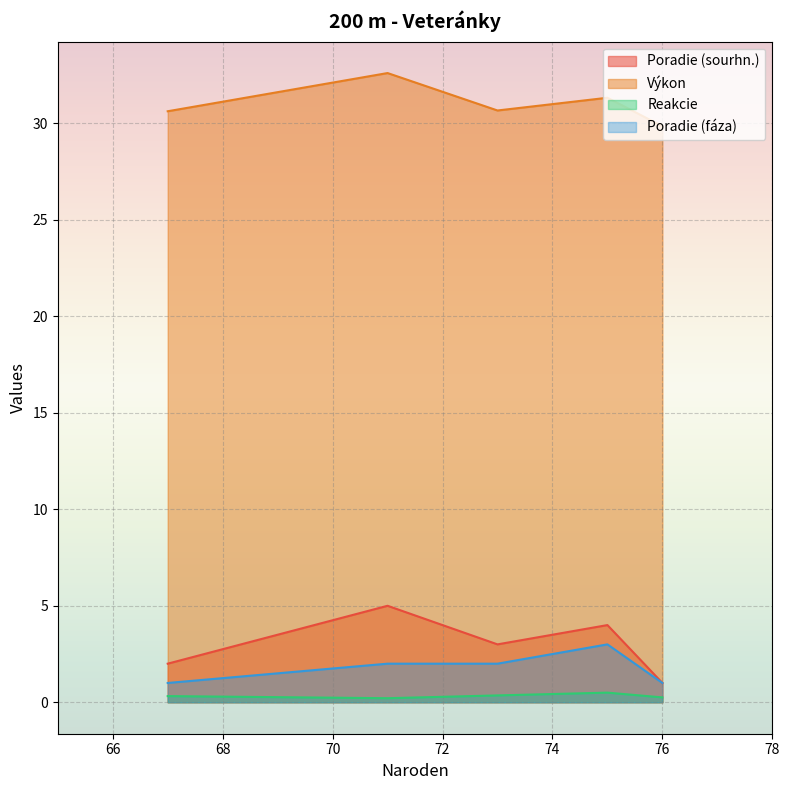

Rank the series at 67 from lowest to highest value.

Reakcie, Poradie (fáza), Poradie (sourhn.), Výkon